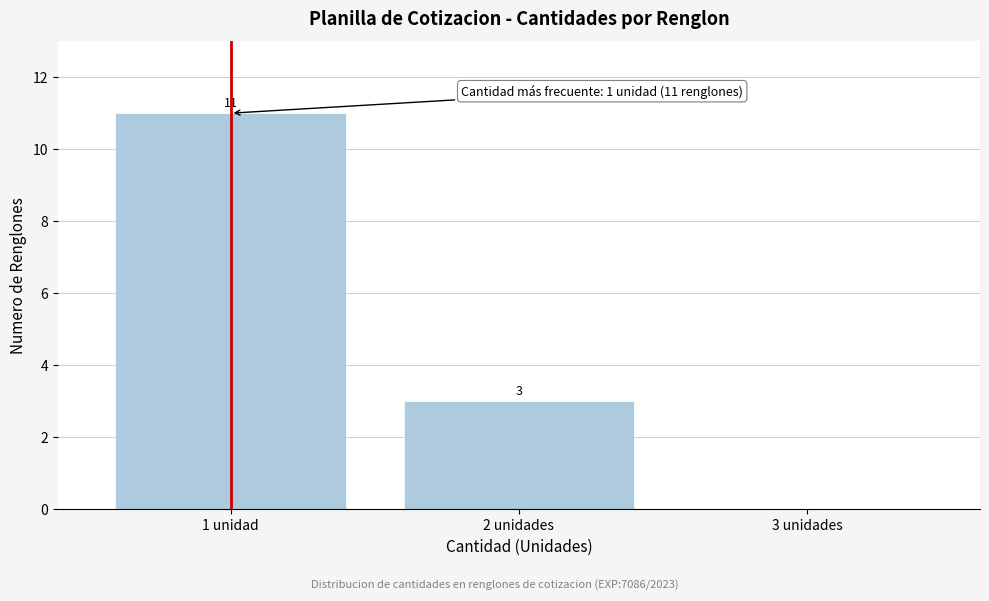

Reading left to right, extract all data points from this chart.

1 unidad=11	2 unidades=3	3 unidades=0